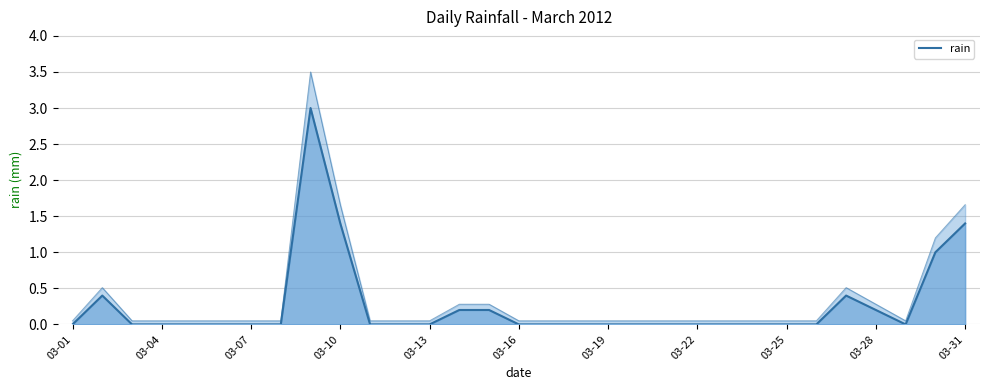

How many points are lower than both their immediate neighbors (excluding endpoints)?

1